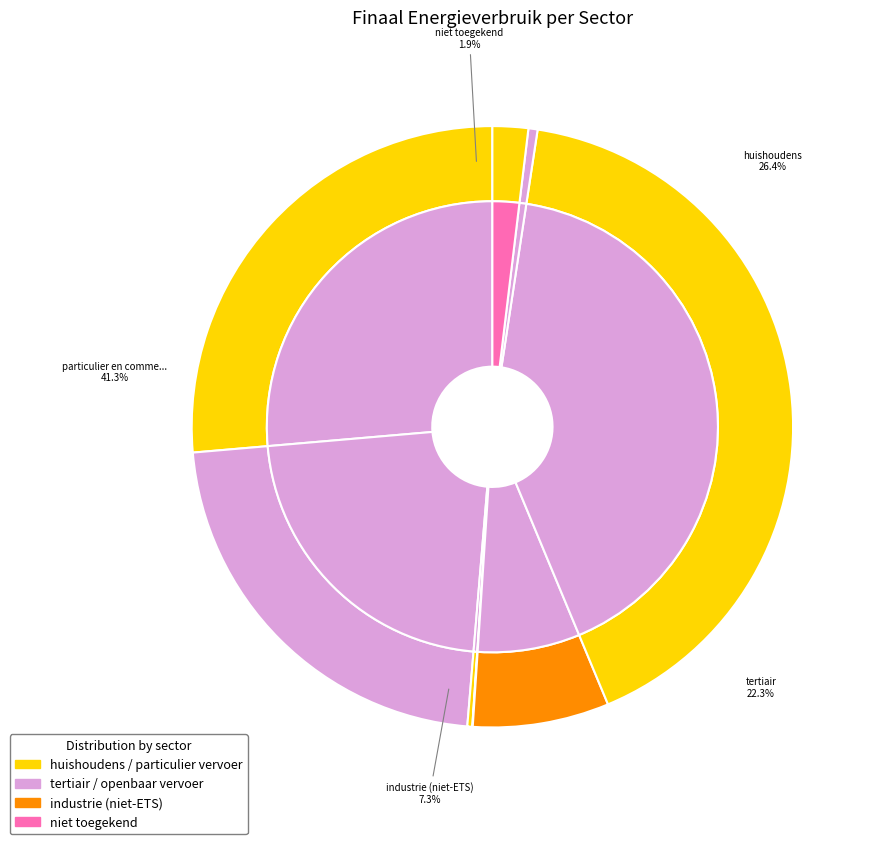

Is there any slice that represents more than half of the pie?

No